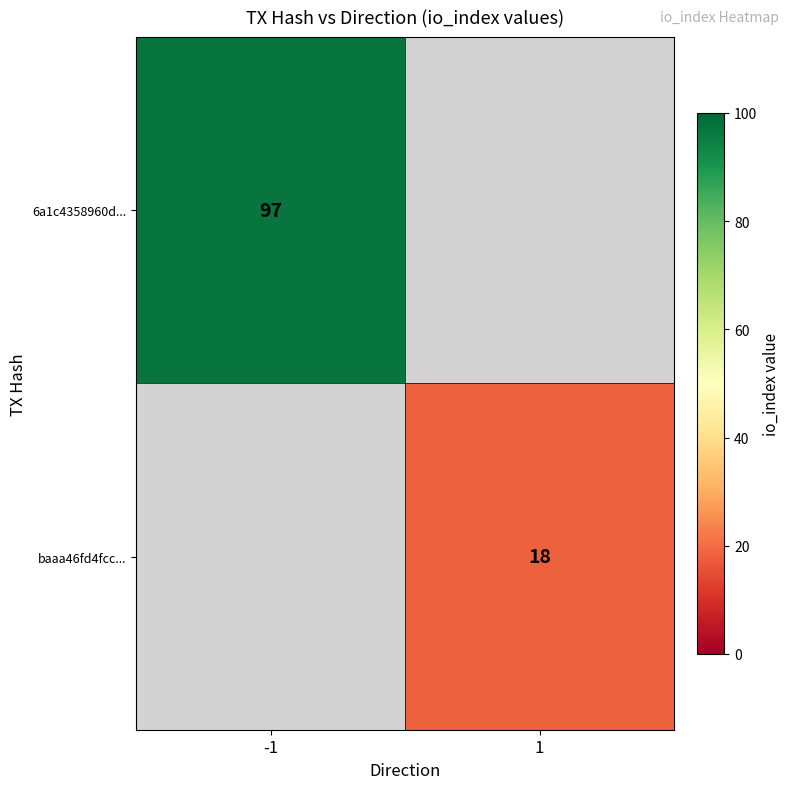

At which category does the chart reach its minimum across all series?

1